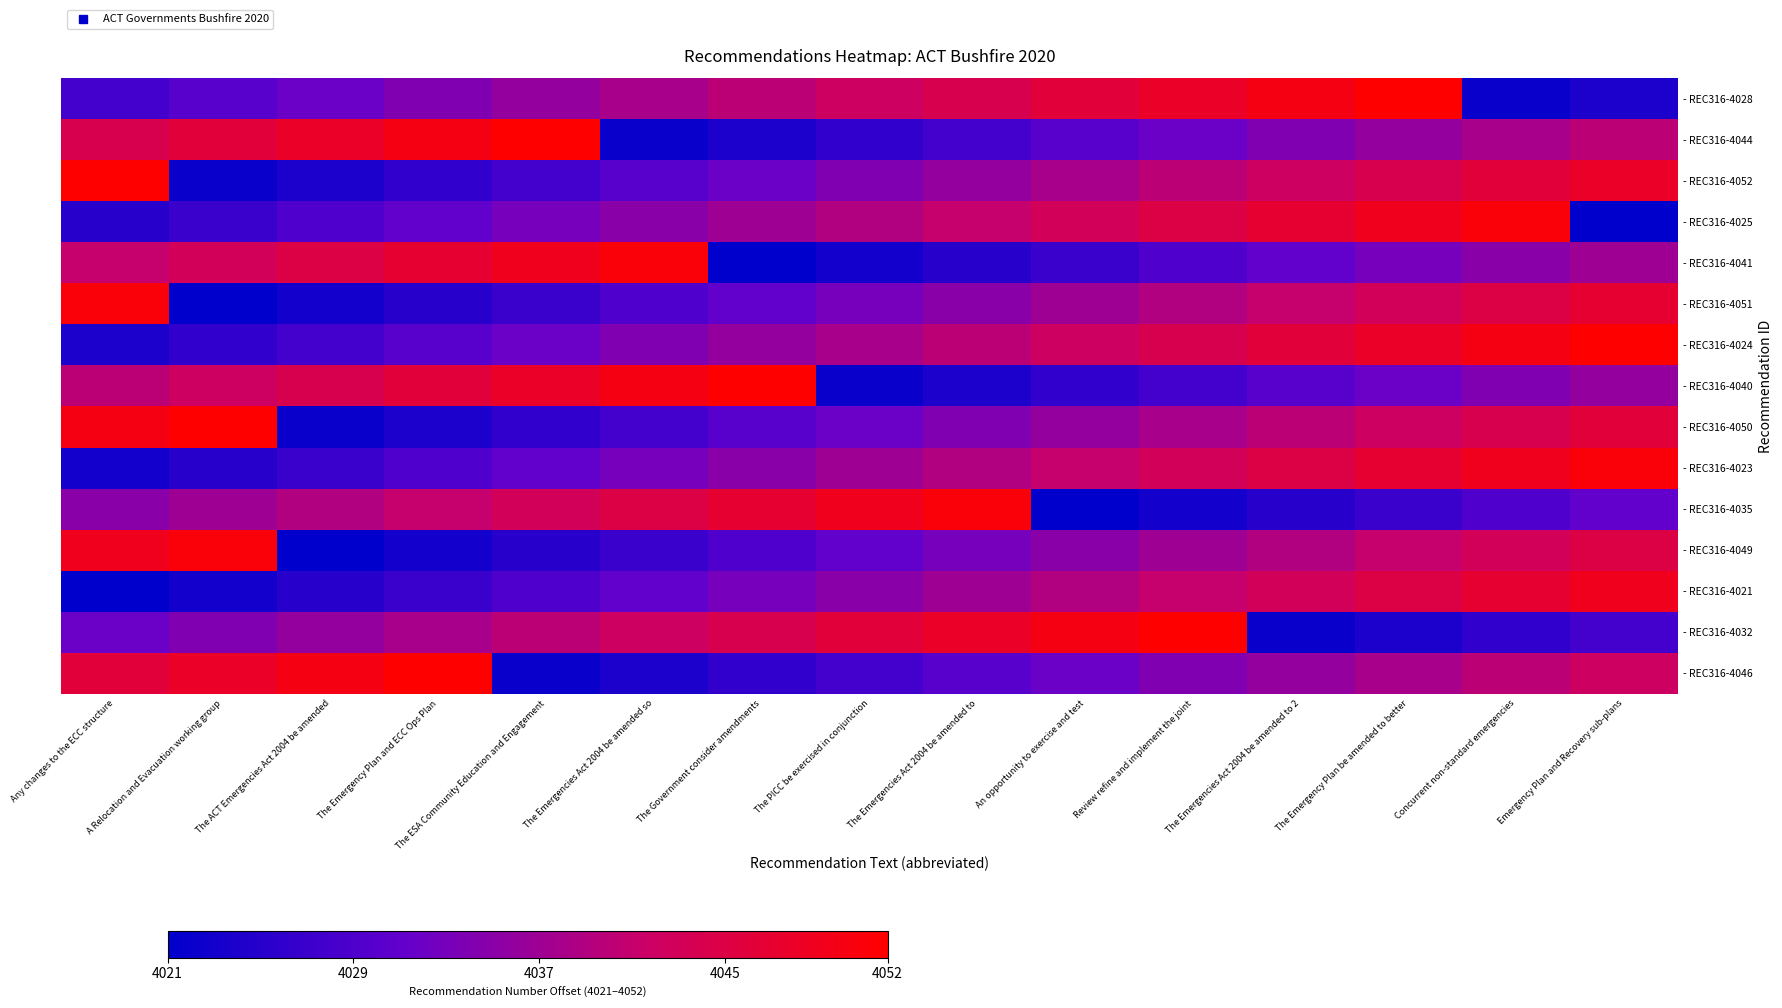

List the series in order of their peak value, lowest first.

- REC316-4021, - REC316-4025, - REC316-4041, - REC316-4051, - REC316-4023, - REC316-4035, - REC316-4049, - REC316-4028, - REC316-4044, - REC316-4052, - REC316-4024, - REC316-4040, - REC316-4050, - REC316-4032, - REC316-4046